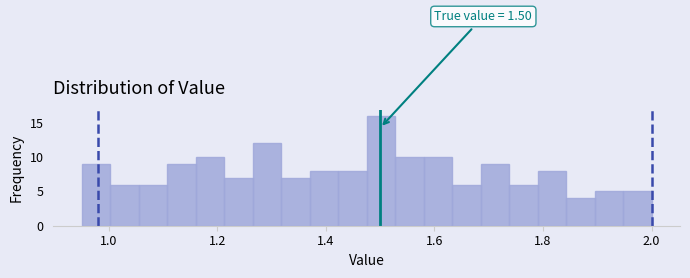

Around what value on the x-axis is the tallest bar? Give the approximate position of its centre, as read against the axis.

1.50